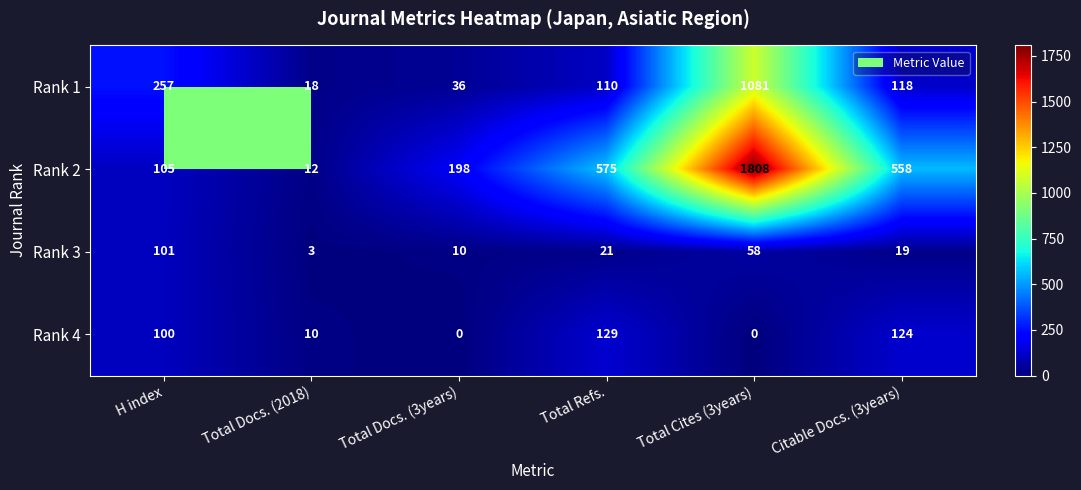

List the series in order of their peak value, highest first.

Rank 2, Rank 1, Rank 4, Rank 3